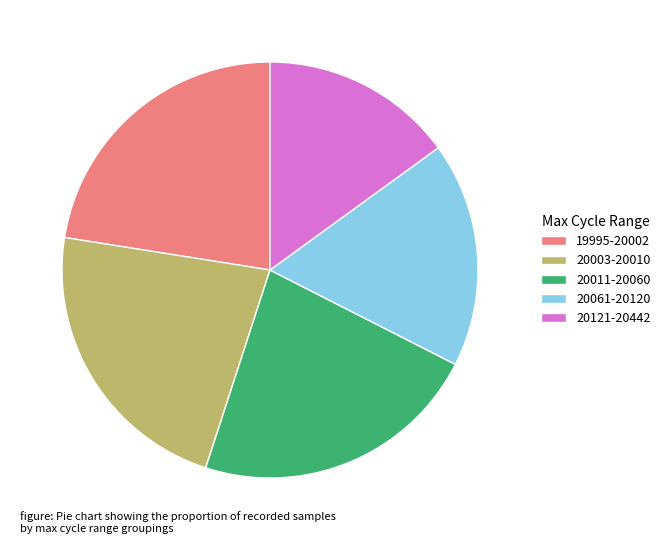

How many segments does this pie chart have?

5